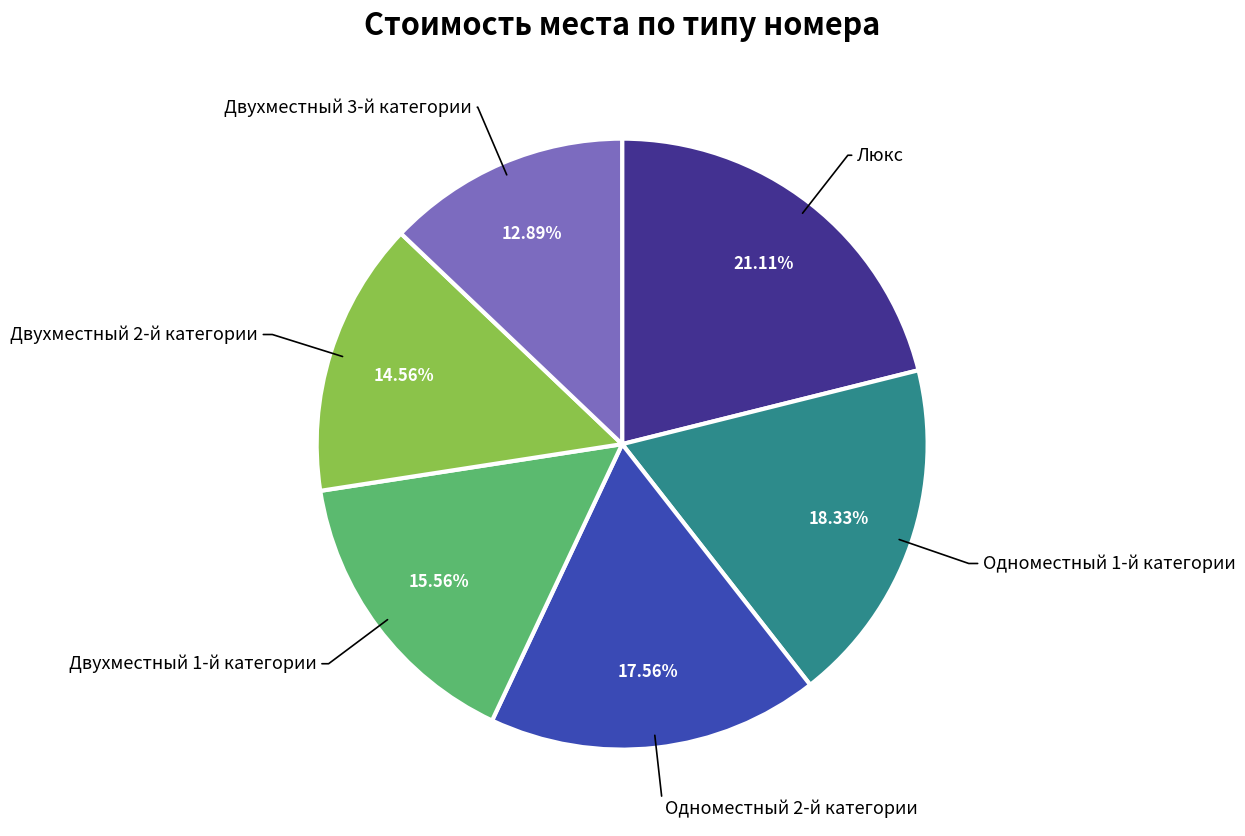

Does any single category account for the majority?

No